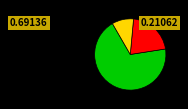

Is there any slice that represents more than half of the pie?

Yes